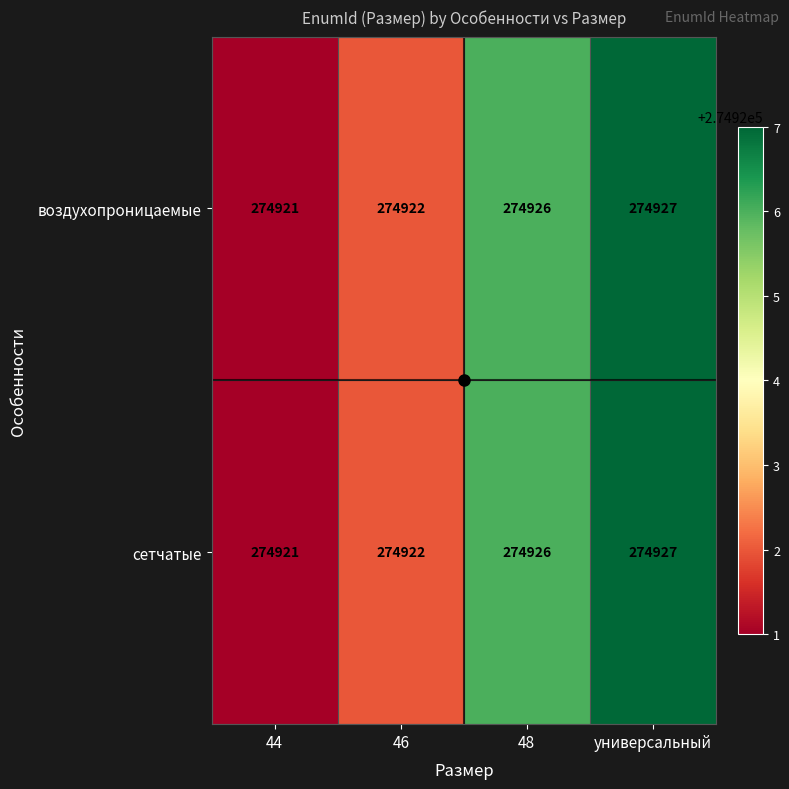

What is the approximate value of сетчатые at 44?

274921